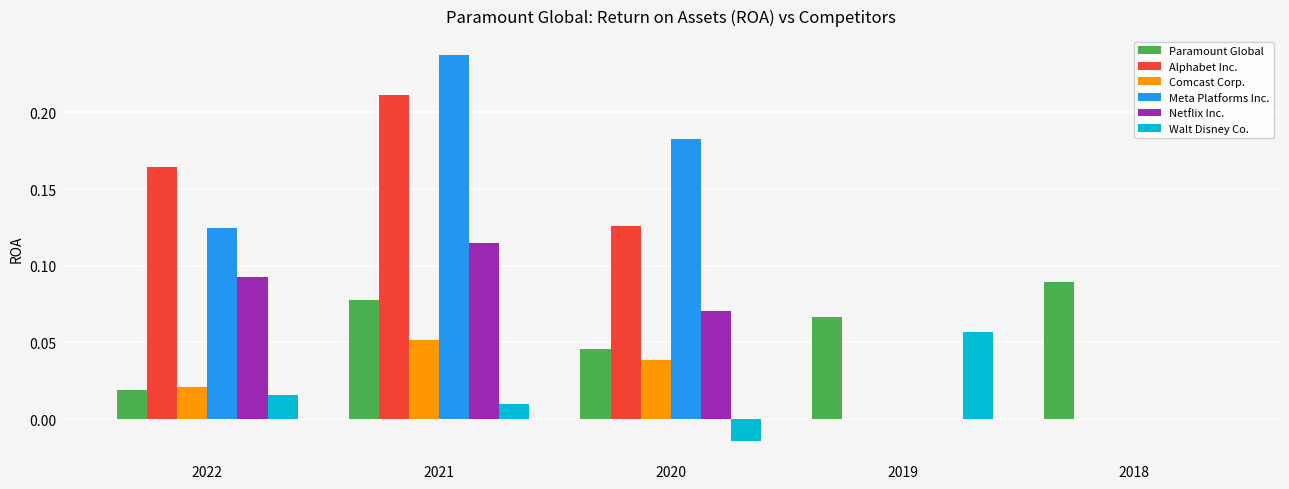

Which series changed the most between 2021 and 2020?

Alphabet Inc.